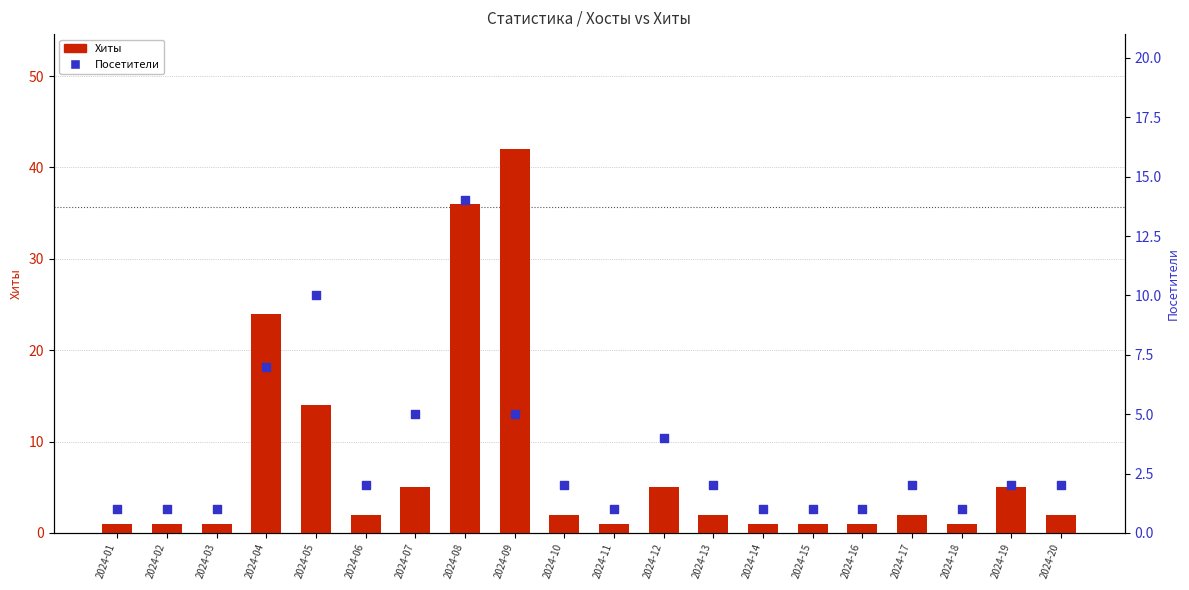

At which category is the sum across all series the highest?

2024-08